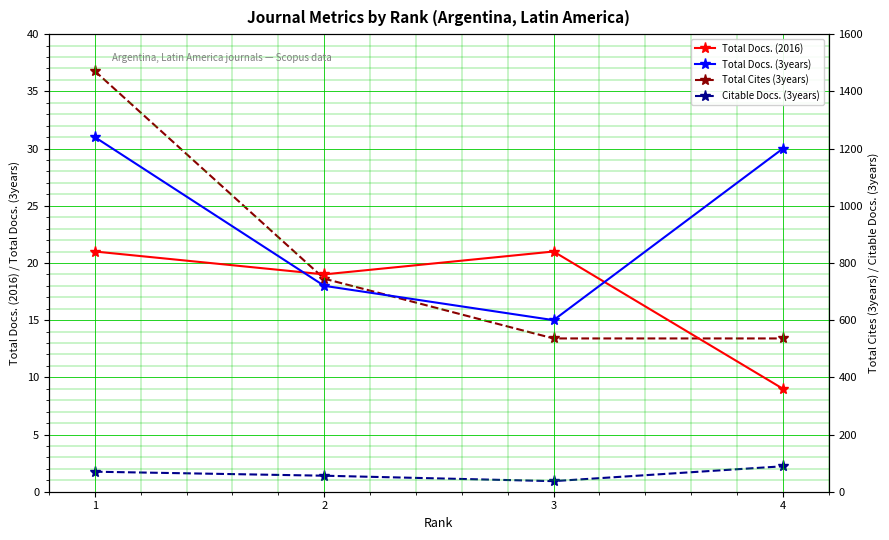

How many values in the Total Docs. (3years) series exceed 30?

1